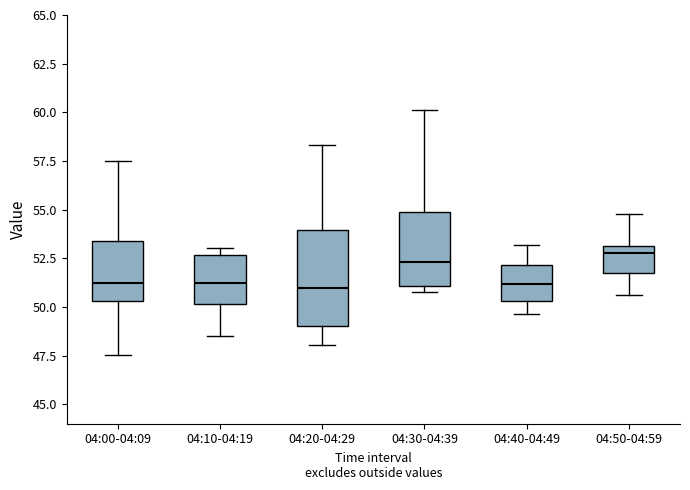

Comparing the boxes themselves (not the whiskers), which one is the tallest?

04:20-04:29